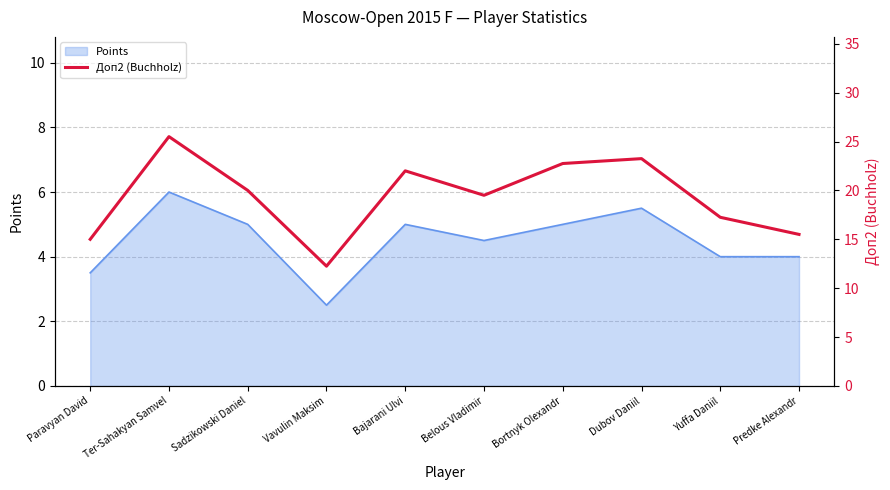

How many lines are shown in the chart?

1